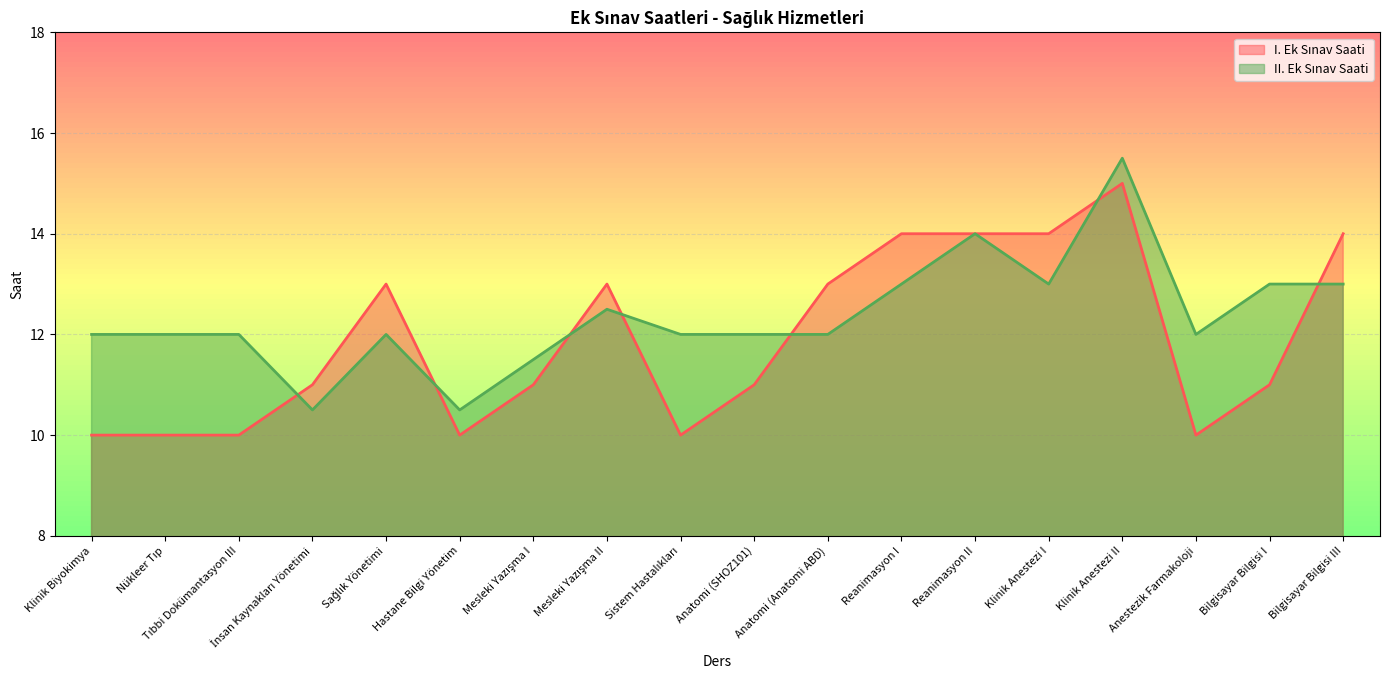

Which category has the highest value across all series?

Klinik Anestezi II